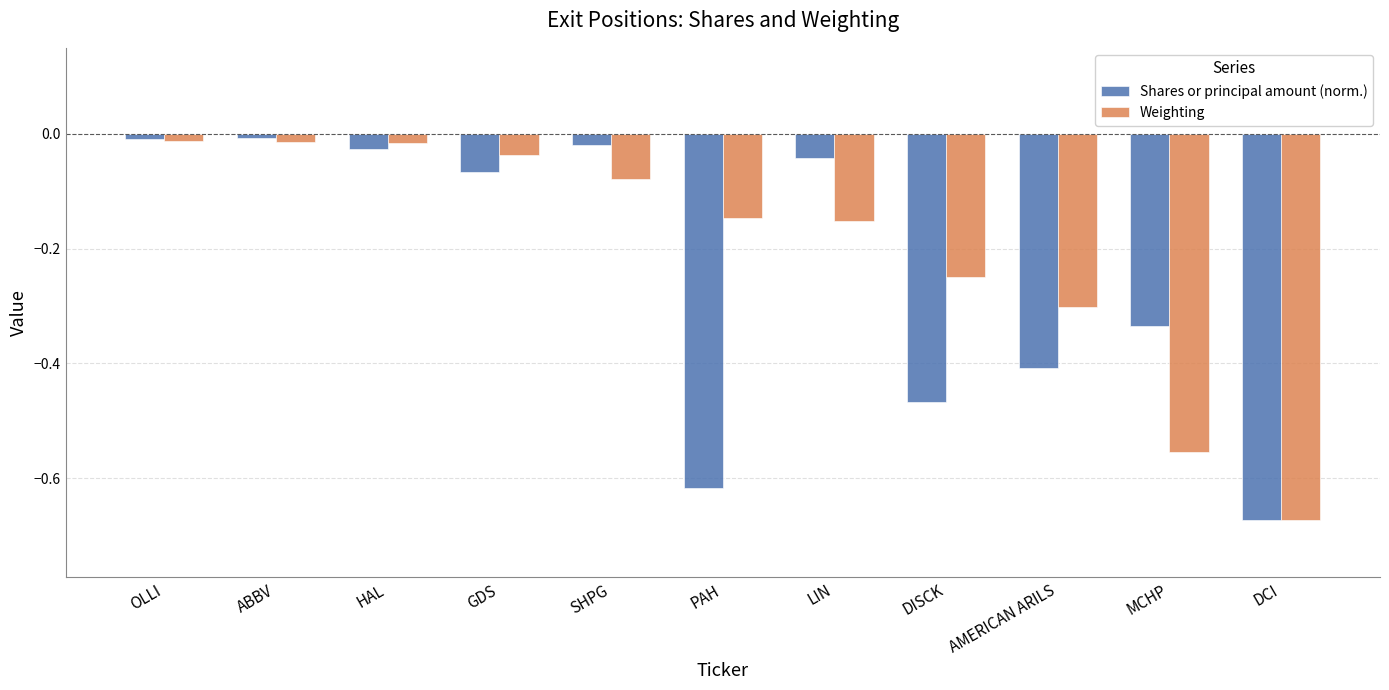

Is the value of Weighting at ABBV greater than the value of Shares or principal amount (norm.) at GDS?

Yes